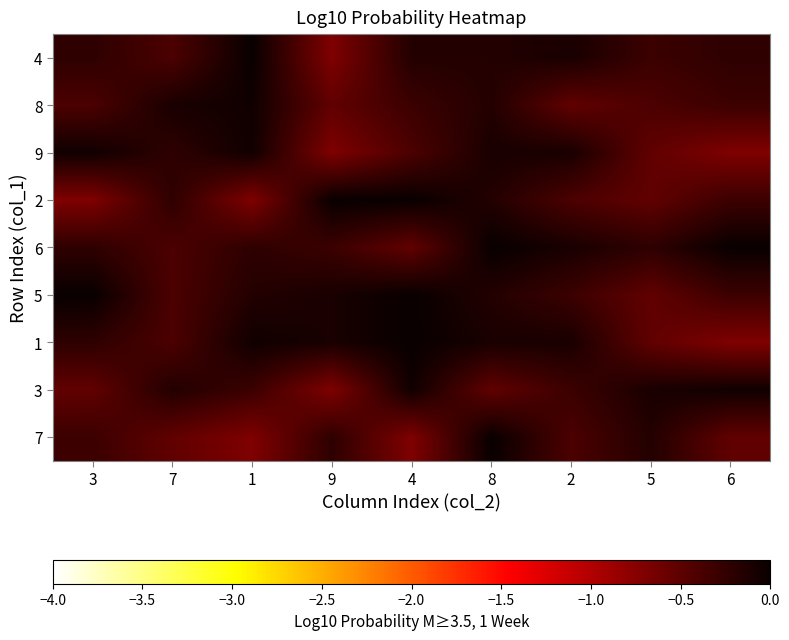

How many data points does each series have?

9